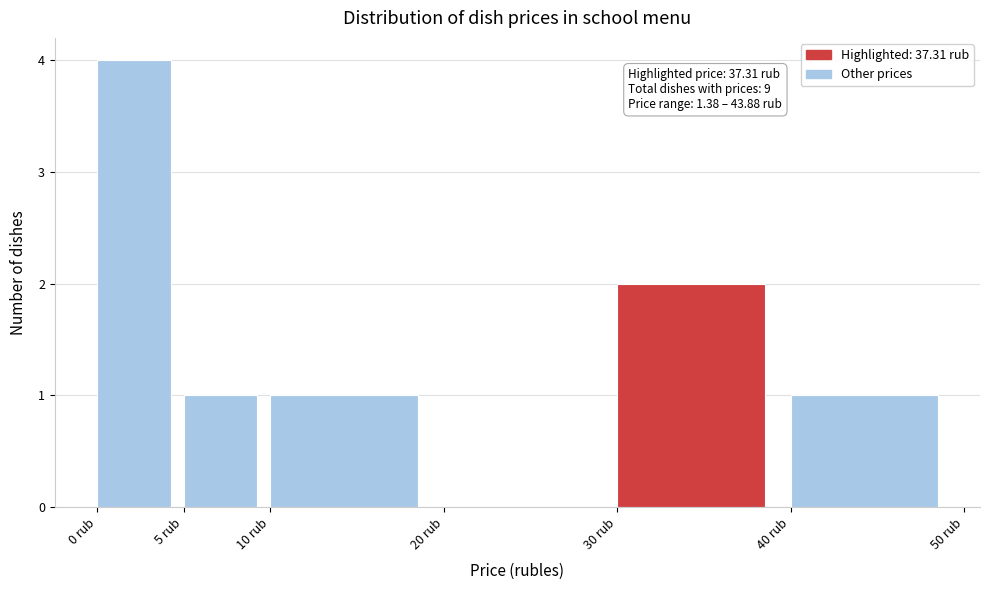

Over which range of the x-axis is the bar tallest?

0 to 5